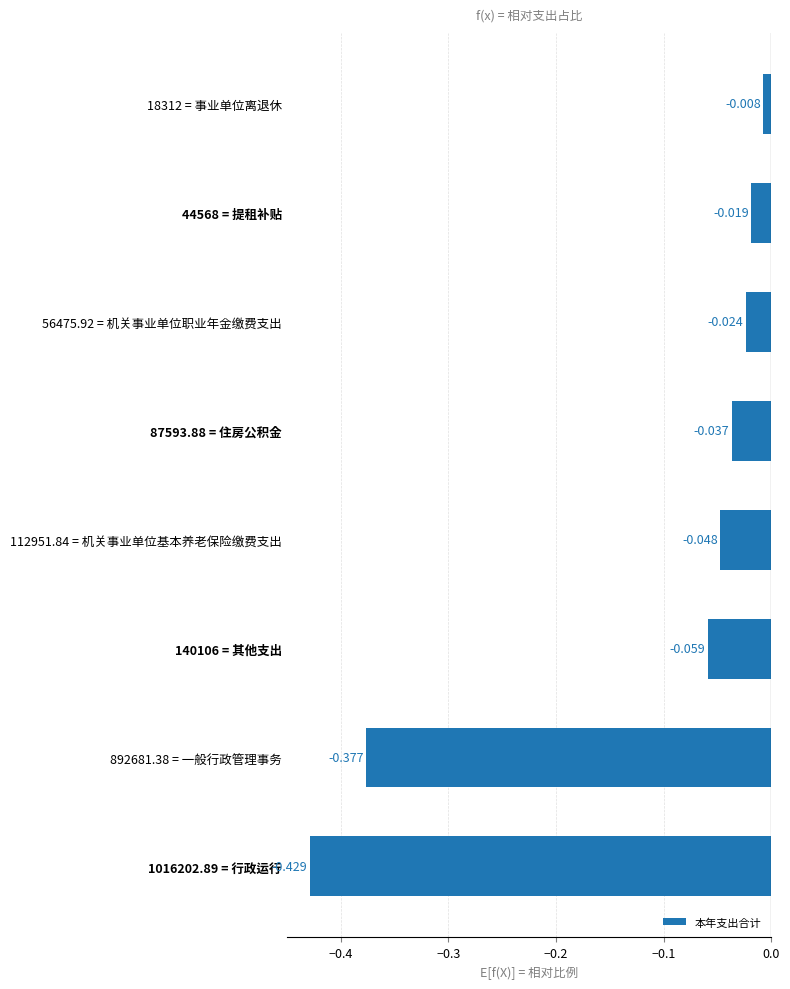

Rank the categories by value from highest to lowest.

18312 = 事业单位离退休, 44568 = 提租补贴, 56475.92 = 机关事业单位职业年金缴费支出, 87593.88 = 住房公积金, 112951.84 = 机关事业单位基本养老保险缴费支出, 140106 = 其他支出, 892681.38 = 一般行政管理事务, 1016202.89 = 行政运行